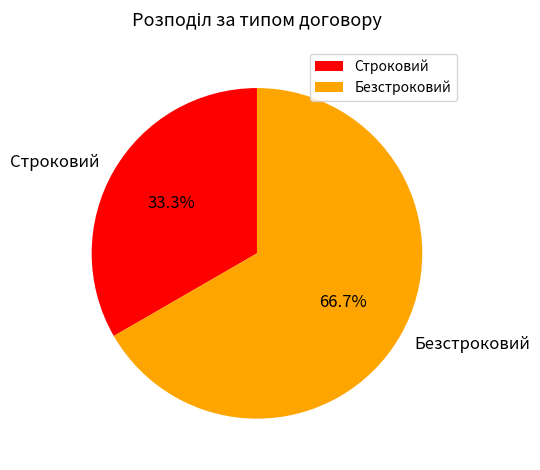

Approximately how many times larger is the value at Безстроковий compared to Строковий?

2.0